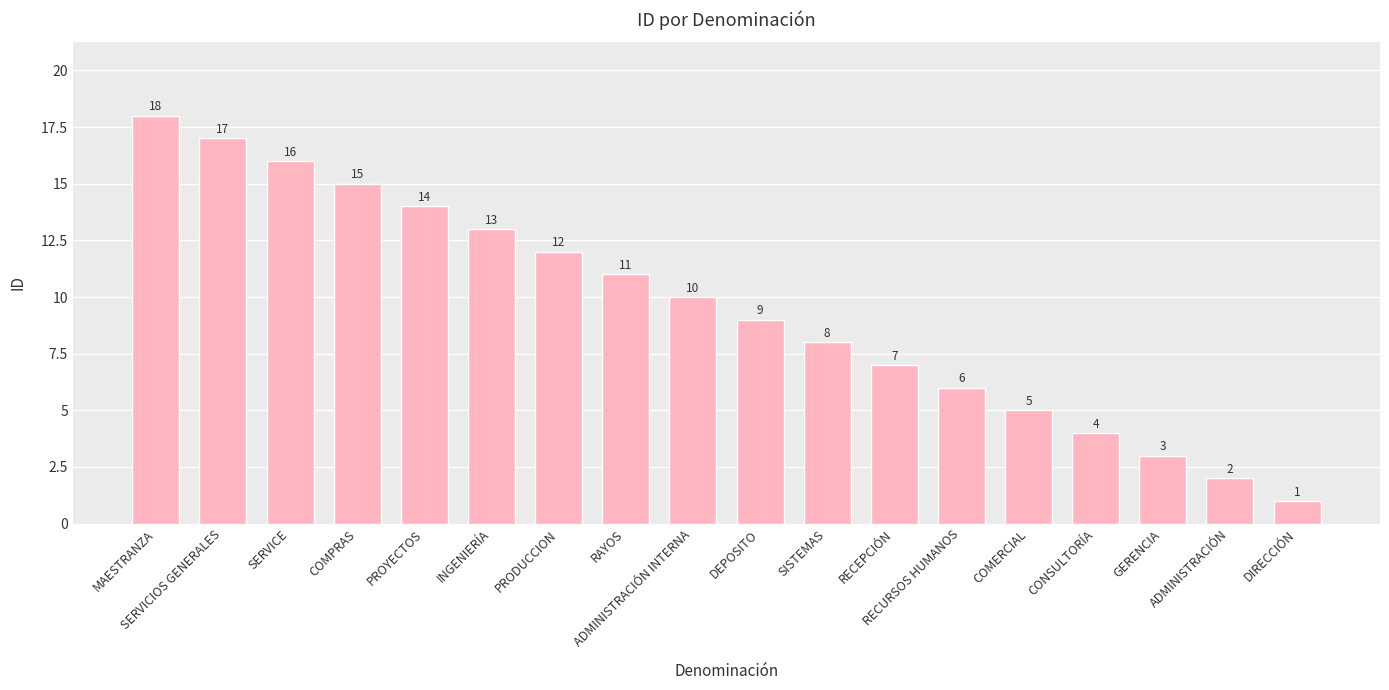

Rank the categories by value from highest to lowest.

MAESTRANZA, SERVICIOS GENERALES, SERVICE, COMPRAS, PROYECTOS, INGENIERÍA, PRODUCCION, RAYOS, ADMINISTRACIÓN INTERNA, DEPOSITO, SISTEMAS, RECEPCIÓN, RECURSOS HUMANOS, COMERCIAL, CONSULTORÍA, GERENCIA, ADMINISTRACIÓN, DIRECCIÓN